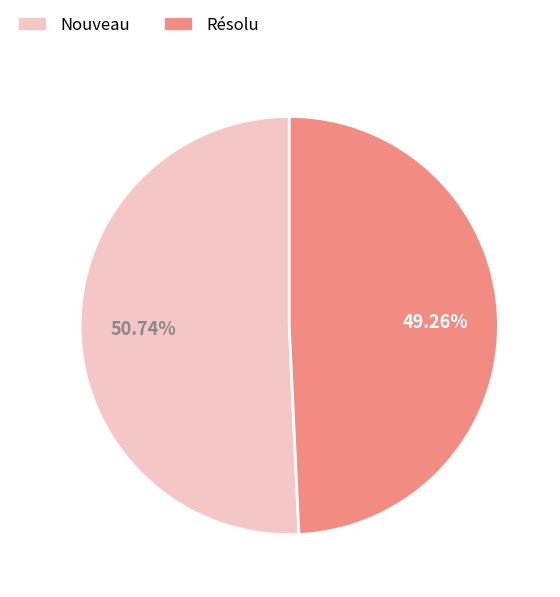

To the nearest percent, what is the difference between the Nouveau and Résolu slice percentages?

1%